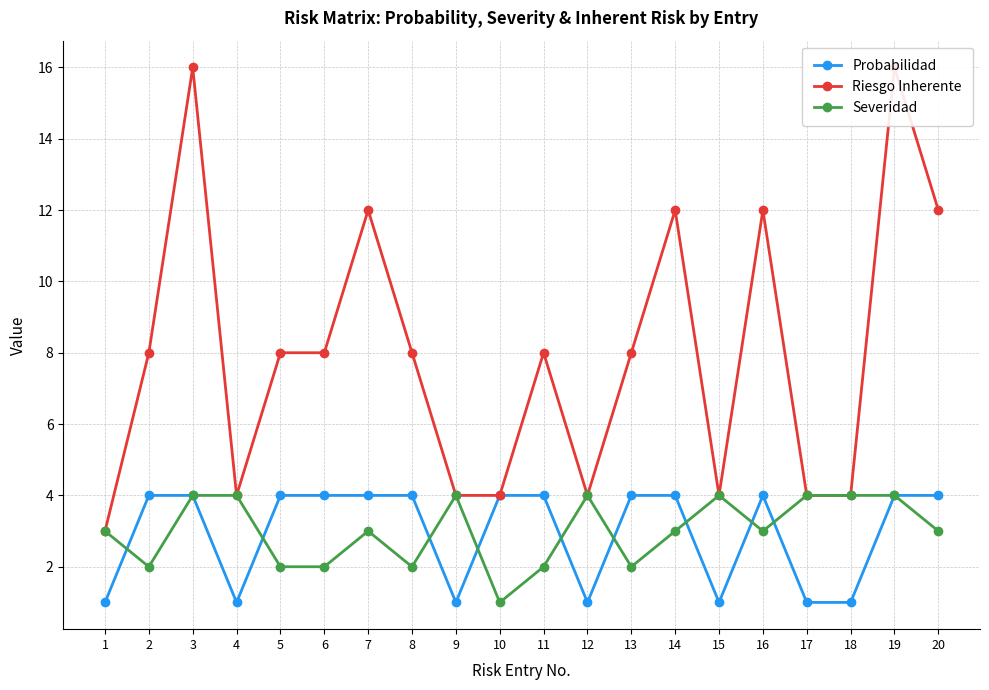

What is the difference between the maximum and minimum values in the Probabilidad series?

3